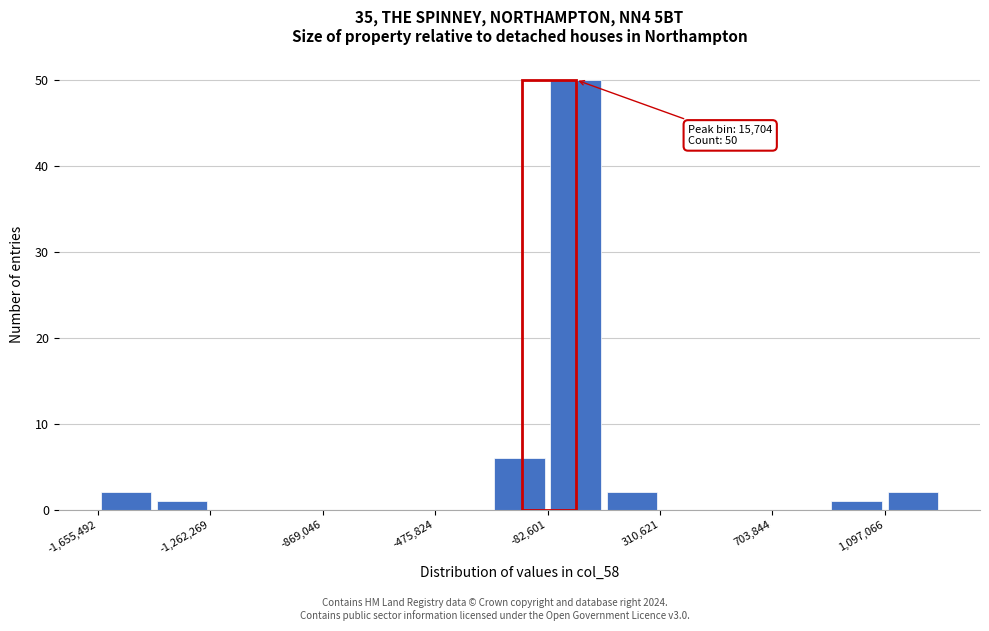

Read against the x-axis, roughly where is the centre of the tallest bar?

0